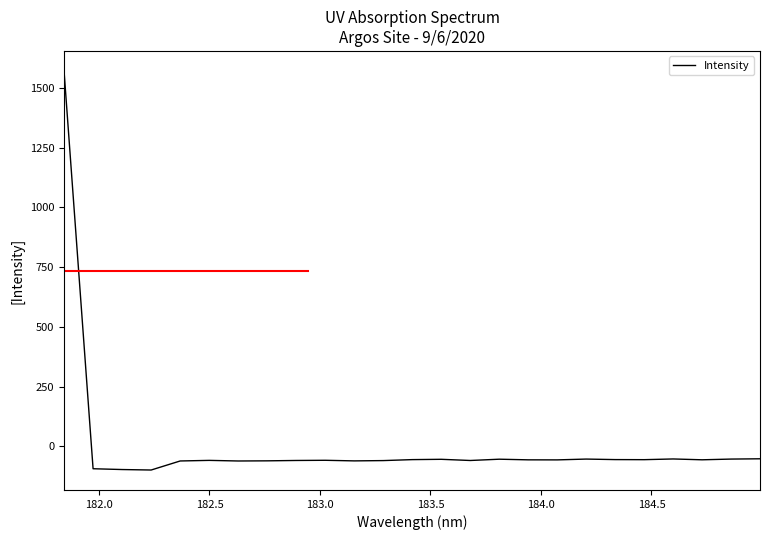

What is the maximum value shown in the chart?

1571.7